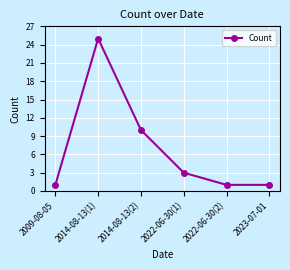

True or false: the data shows 34 at 2014-08-13(1).

False